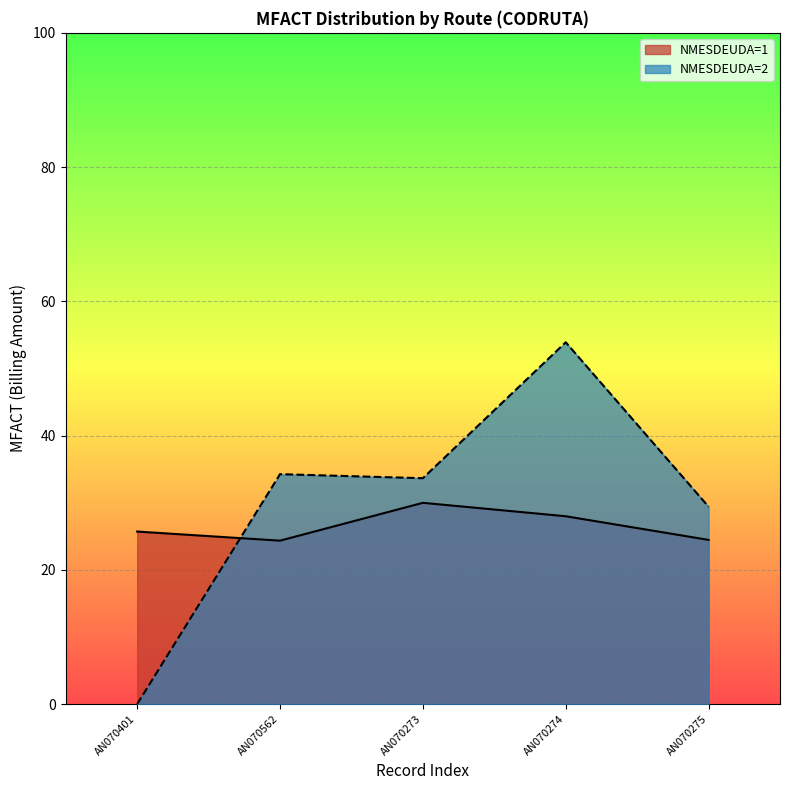

What is the difference between the NMESDEUDA=1 values at AN070401 and AN070273?

4.3